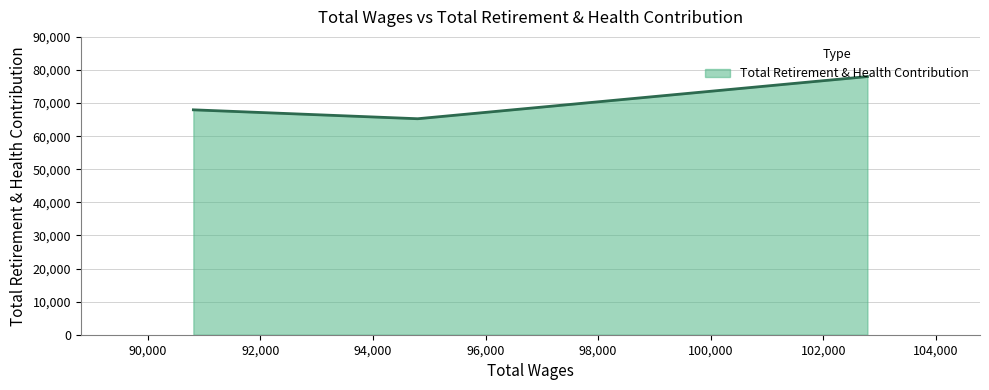

What is the smallest value displayed?

65266